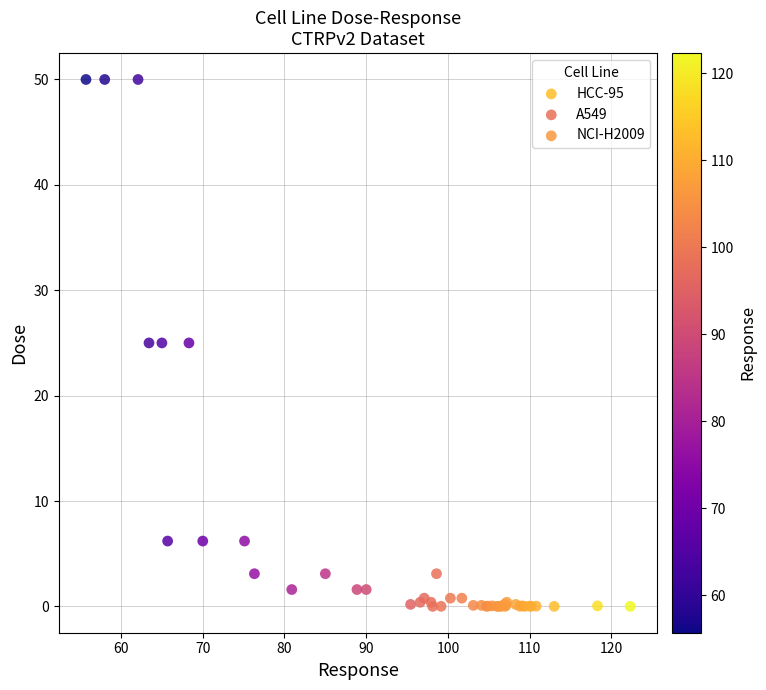

What are all the series names shown in the legend?

HCC-95, A549, NCI-H2009